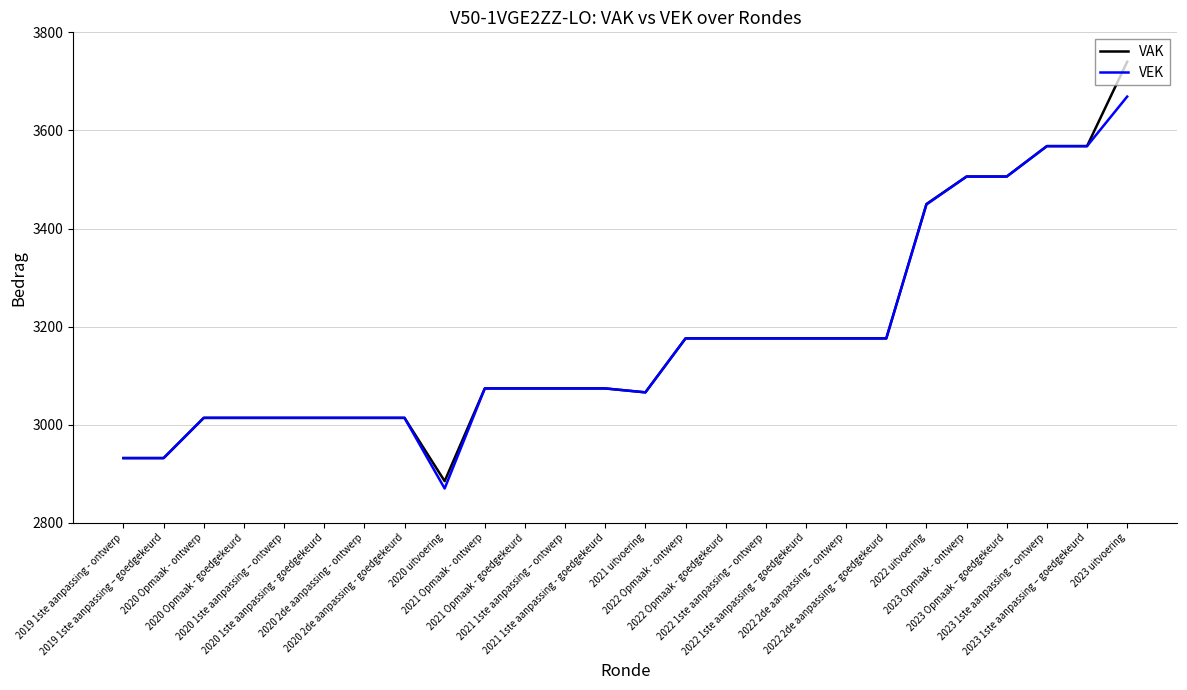

Does the chart display data point markers on the line(s)?

No